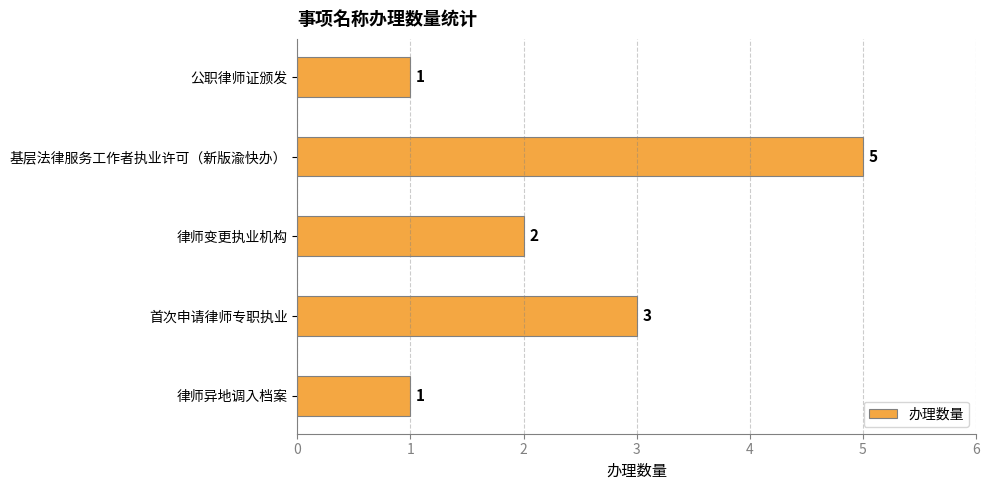

Are the bars grouped side by side (vs. stacked)?

No